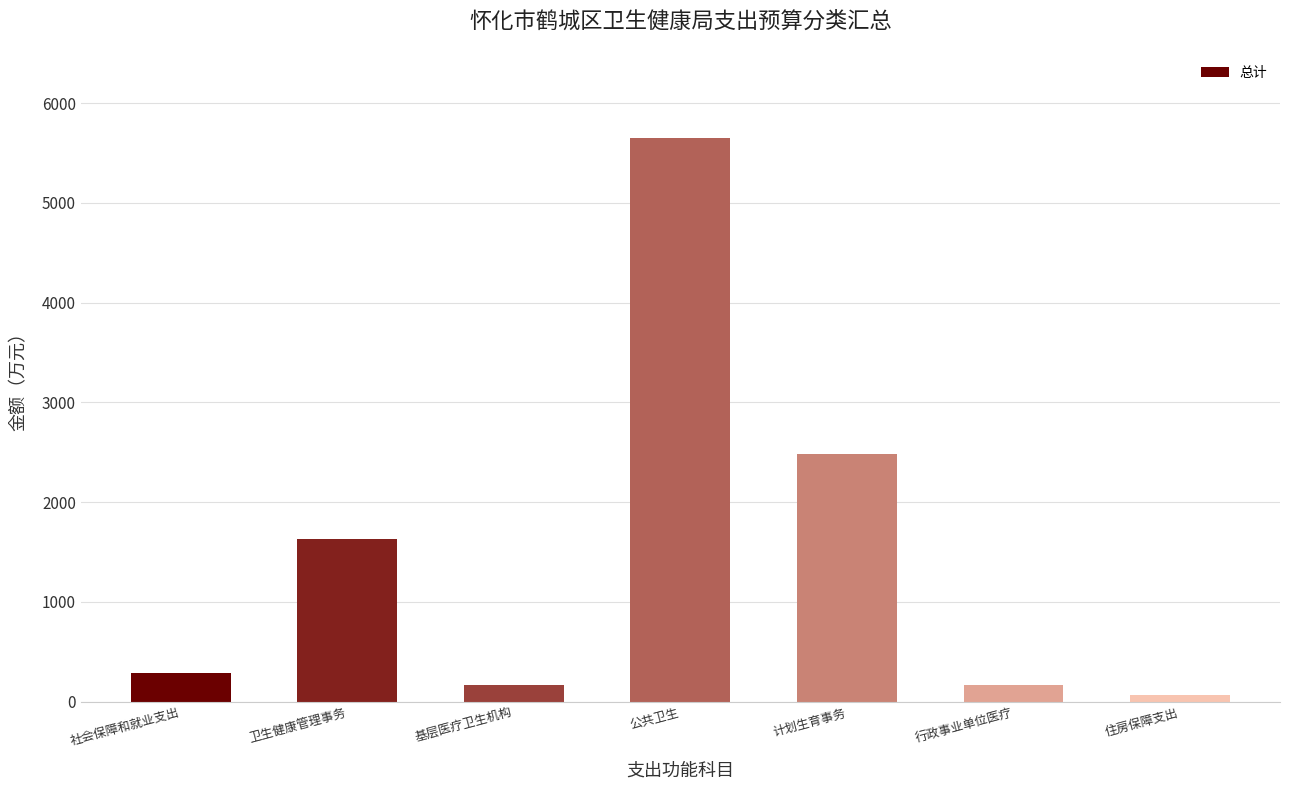

The value at 公共卫生 is 5654.0. True or false?

True